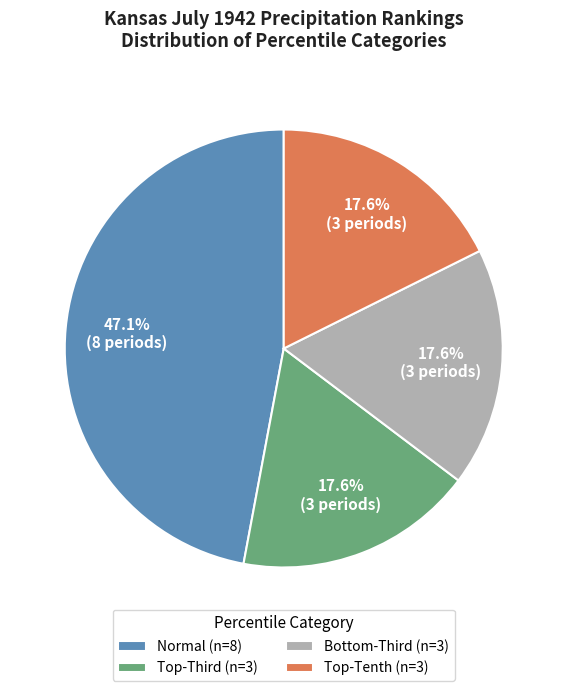

Is there a majority slice in this chart?

No